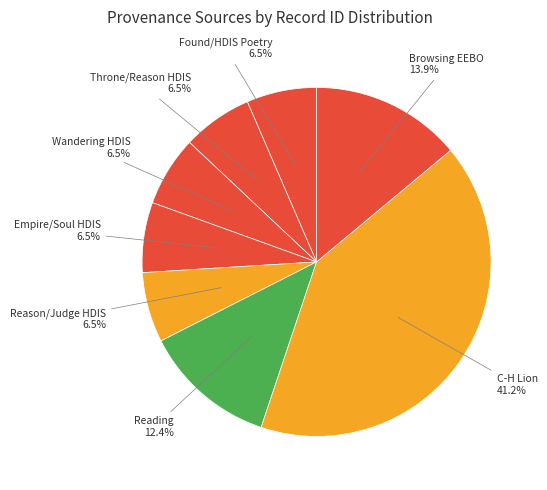

Approximately how many times larger is the value at Found/HDIS Poetry compared to Throne/Reason HDIS?

1.0